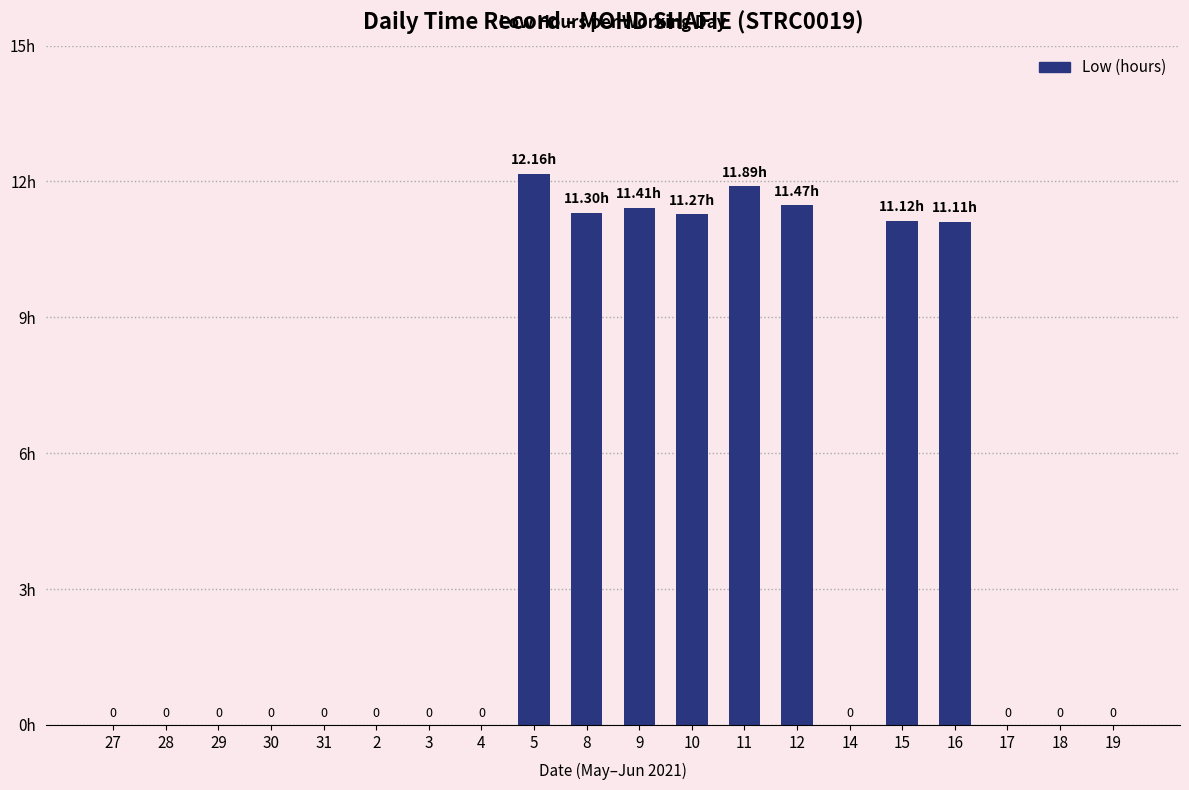

Which label corresponds to the smallest value in the chart?

27